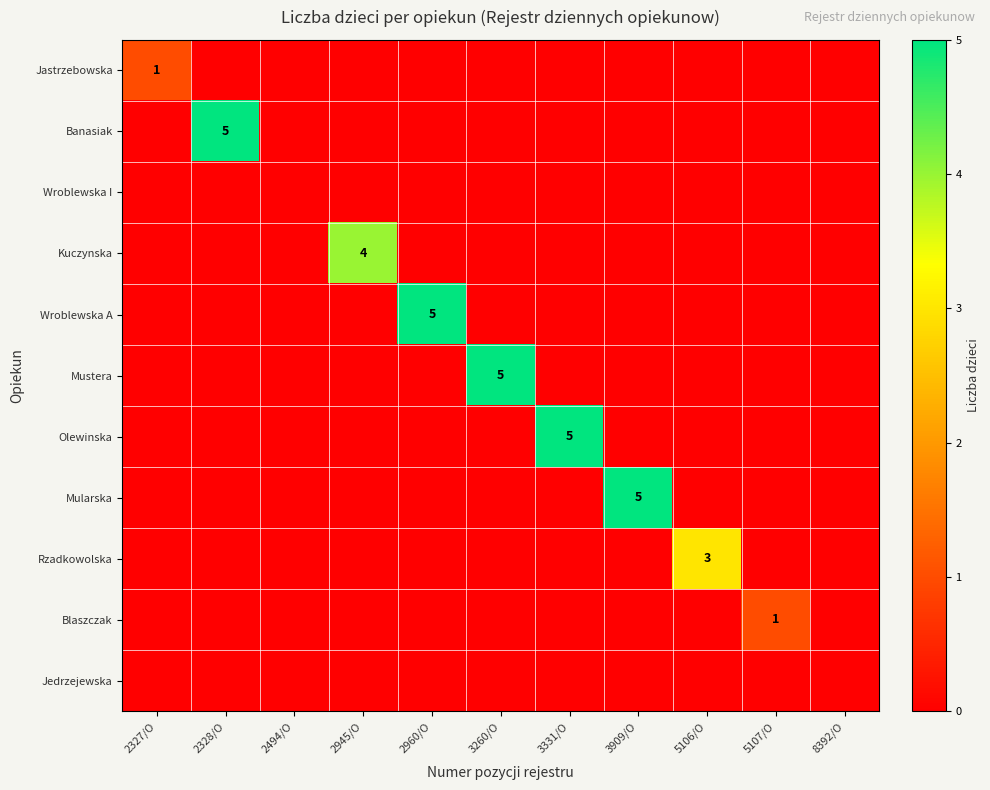

Which category has the lowest value across all series?

2328/O